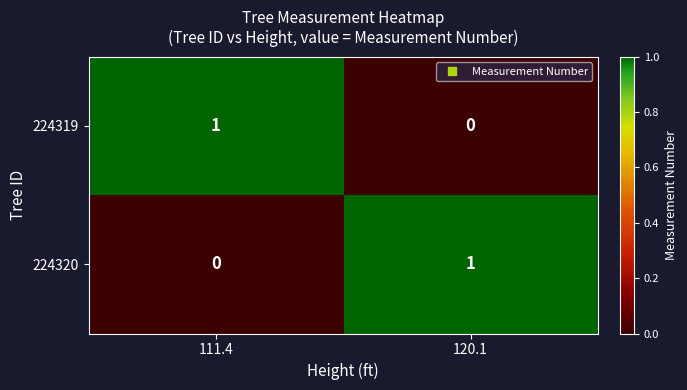

The value of 224320 at 111.4 is 0. True or false?

True